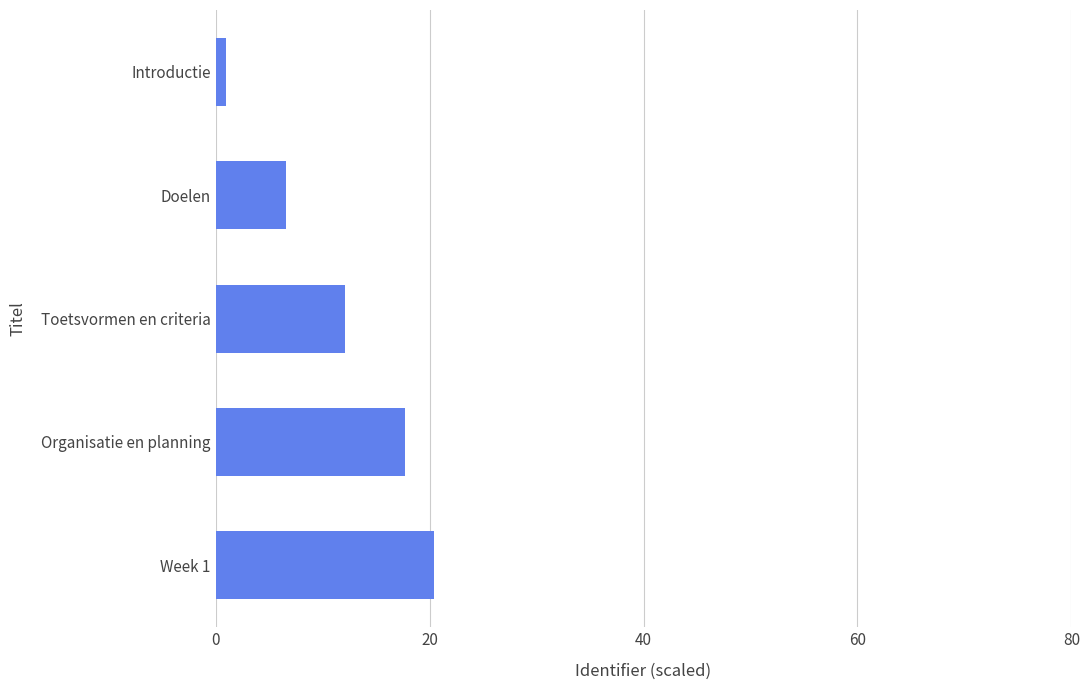

How many bars are there in total?

5